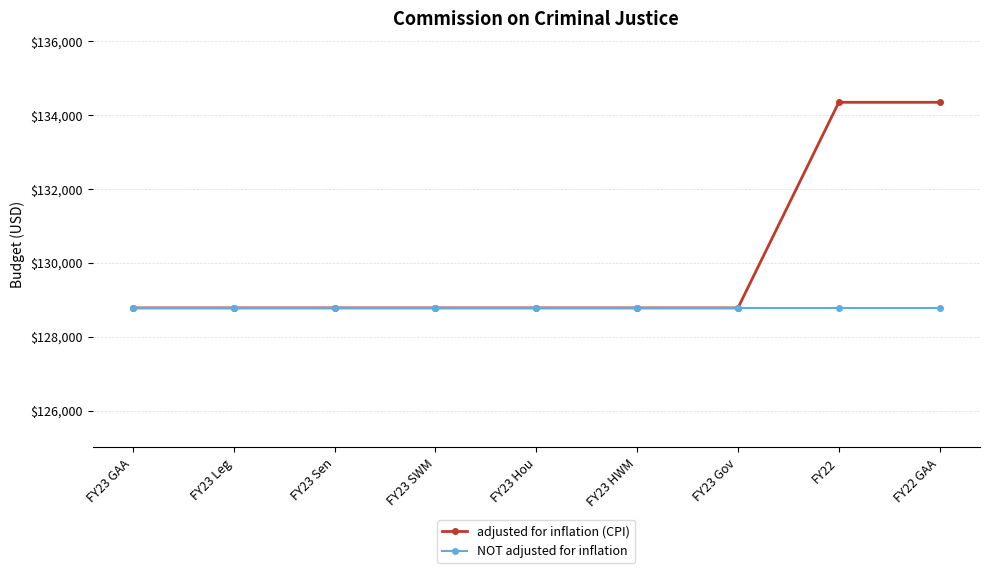

What is the label of the 7th point from the right?

FY23 Sen